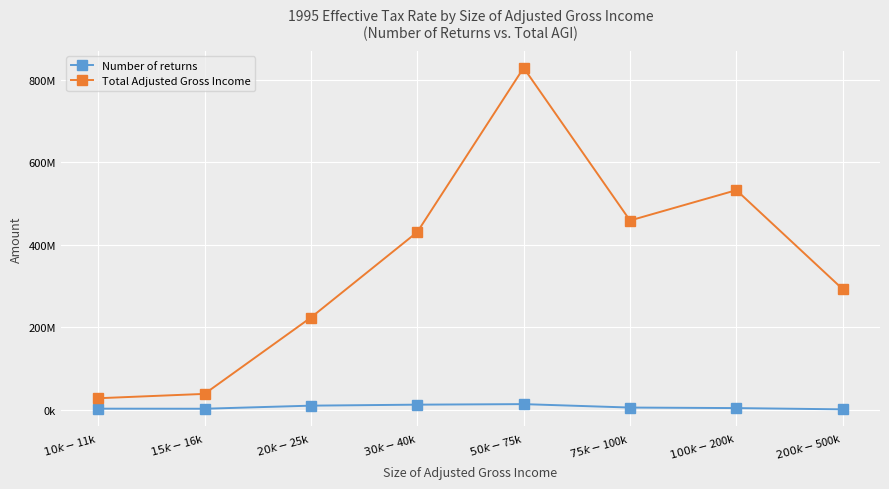

Reading left to right, transcribe all the data shown in this chart.

Number of returns: 2662613	2484031	9970099	12380339	13679023	5374489	4074852	1007136
Total Adjusted Gross Income: 27943178	38456927	223400219	430490242	828349278	458505650	532030480	292117517